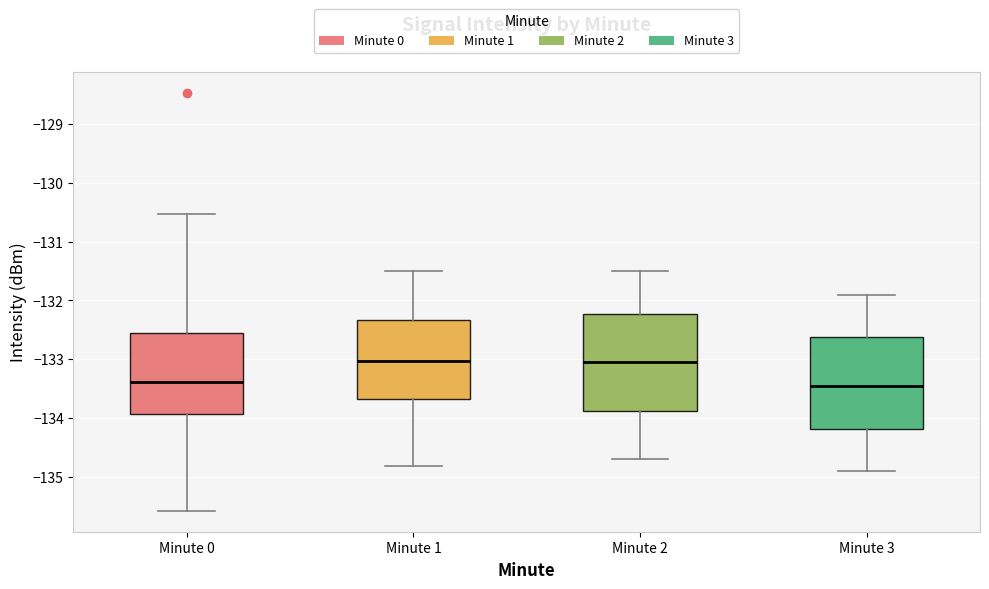

Comparing the boxes themselves (not the whiskers), which one is the tallest?

Minute 2